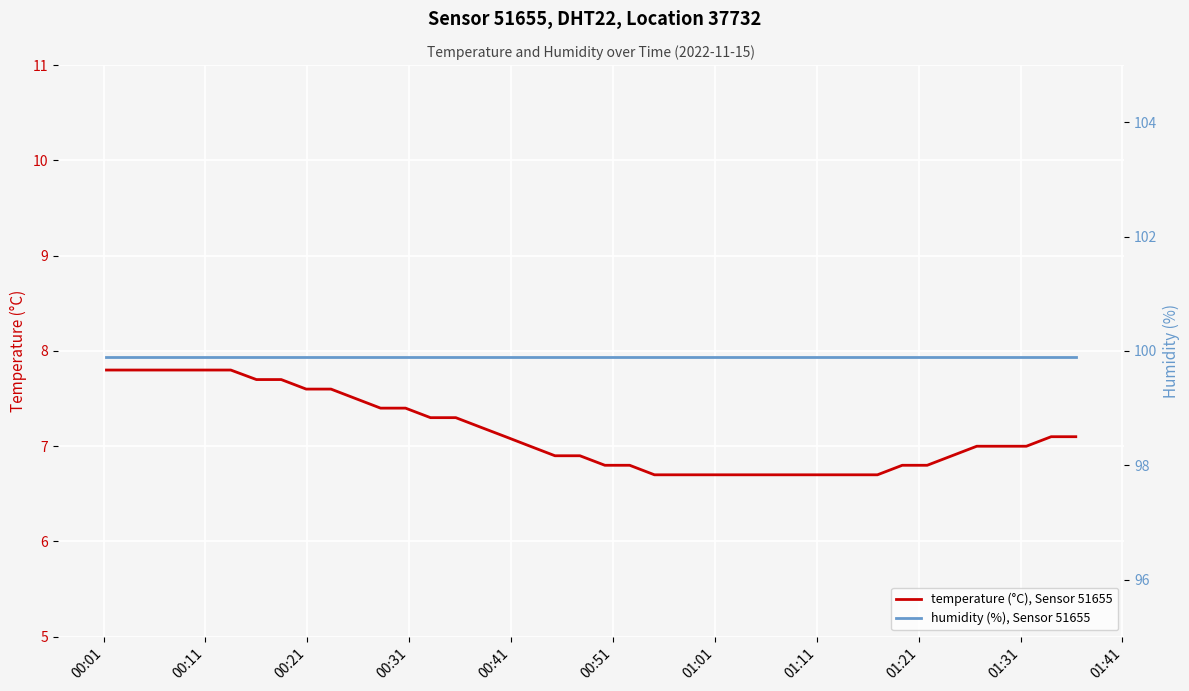

What is the average value of the temperature (°C), Sensor 51655 series?

7.1